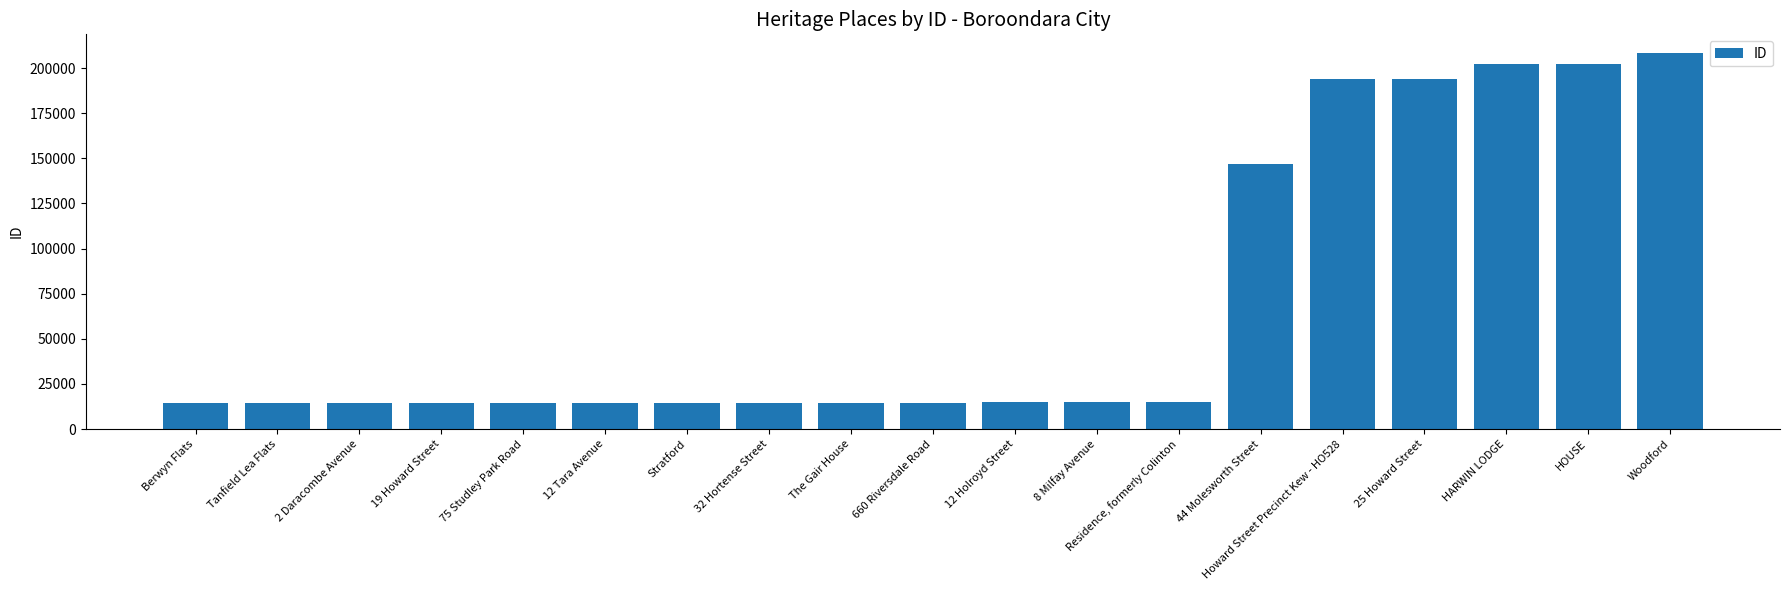

How many values are below 14726?

9